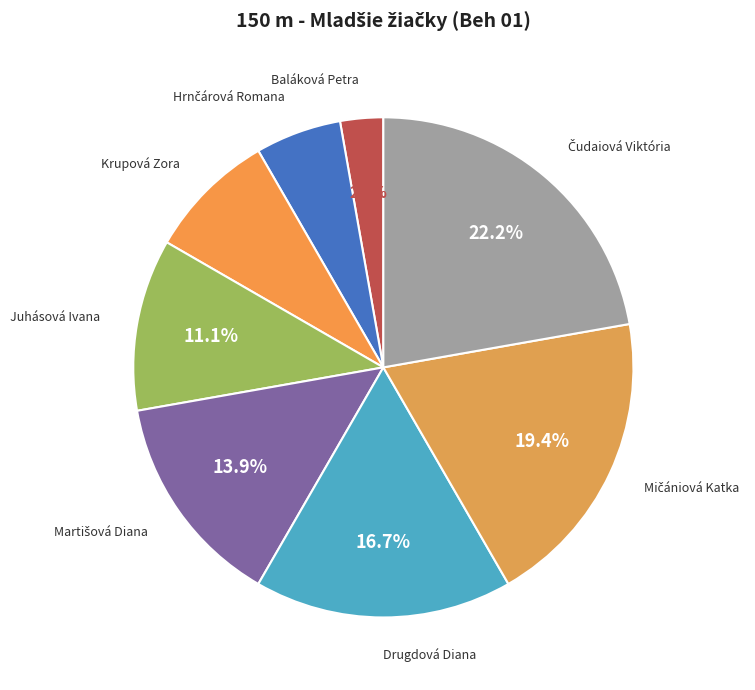

Is there a majority slice in this chart?

No